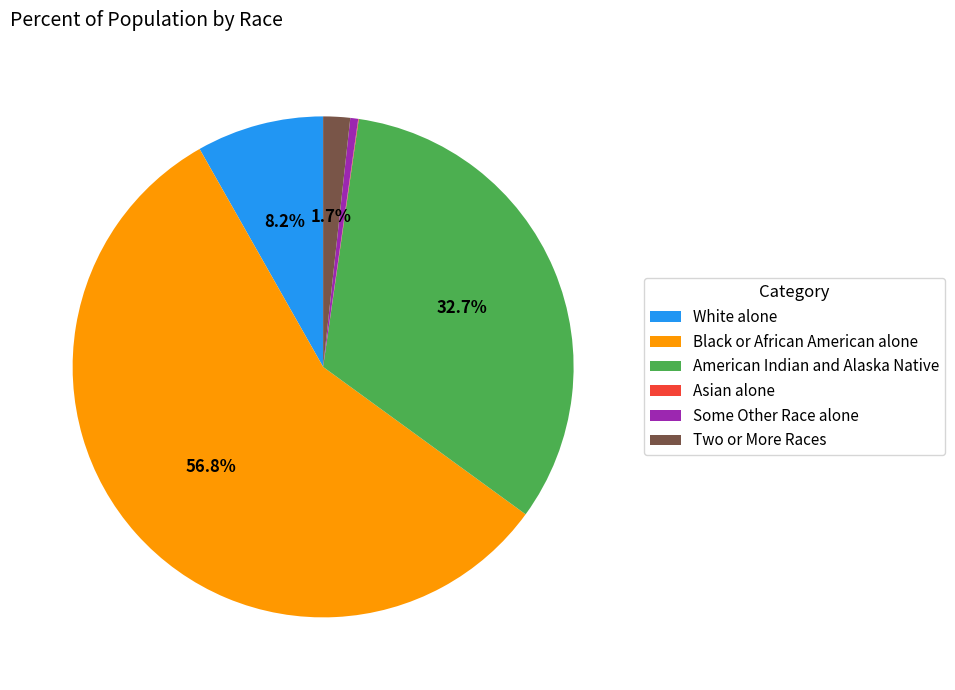

To the nearest percent, what percentage of the pie is Black or African American alone?

57%